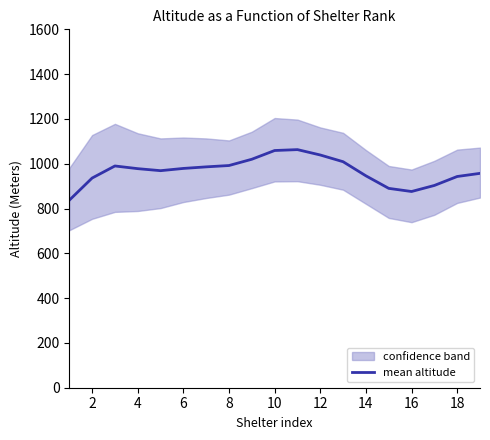

How many data points does each series have?

19